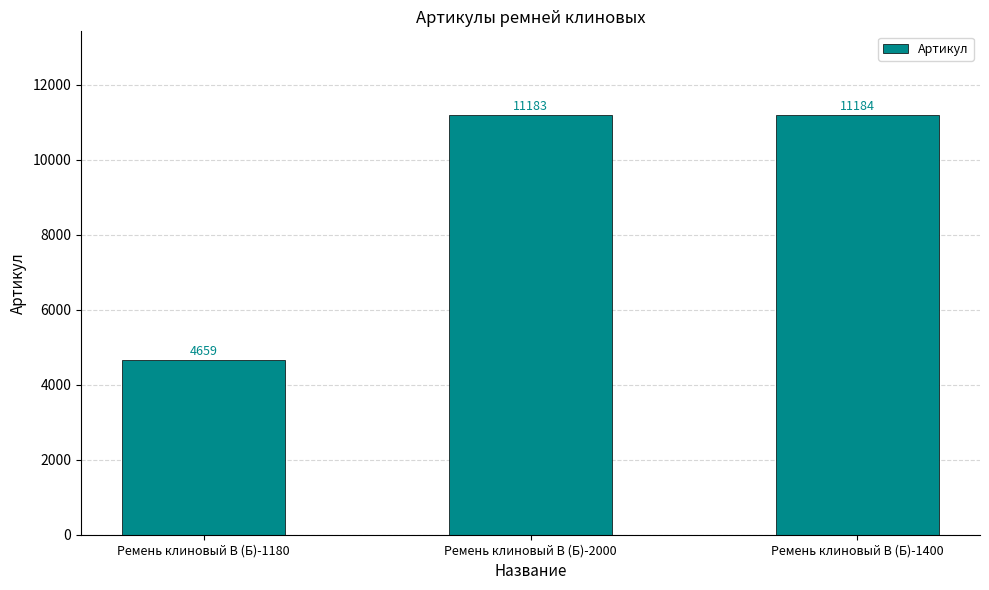

What is the sum of the values at Ремень клиновый В (Б)-1180 and Ремень клиновый В (Б)-2000?

15842